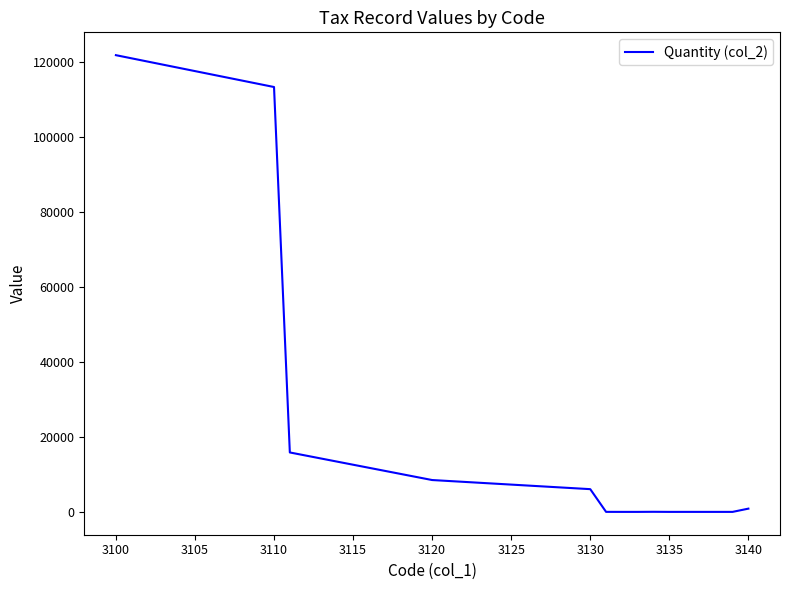

What is the greatest value displayed?

121698